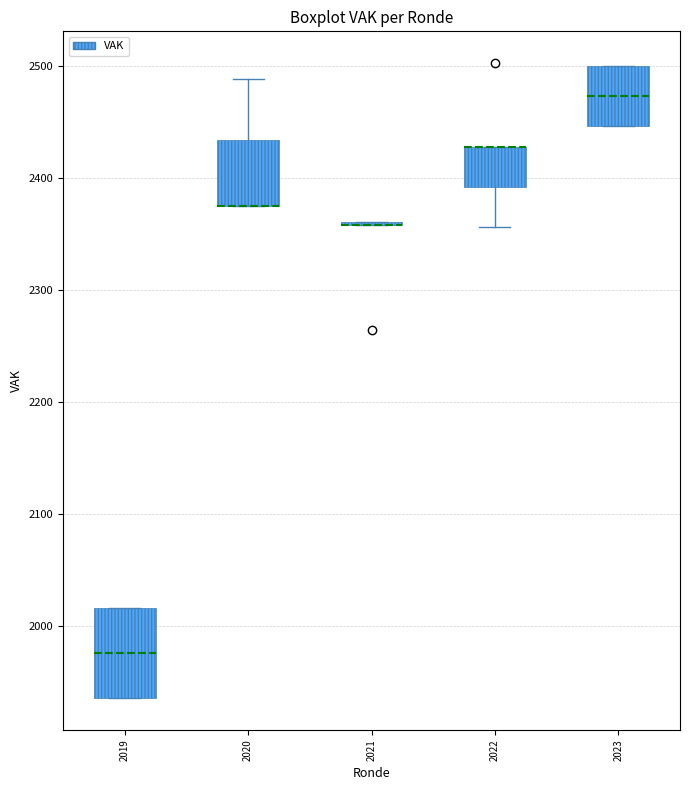

Reading left to right, read every box against the y-axis: the position of its median line, the range the box covers, and the ends of its whiskers. The values are not printed on the chart, so give them approximately, as read against the axis.

2019: median 1980, box 1940 to 2020, whiskers 1940 to 2020
2020: median 2380 (drawn on the box's lower edge), box 2380 to 2430, whiskers 2380 to 2490
2021: box collapsed to a line at 2360, whiskers 2360 to 2360
2022: median 2430 (drawn on the box's upper edge), box 2390 to 2430, whiskers 2360 to 2430
2023: median 2470, box 2450 to 2500, whiskers 2450 to 2500